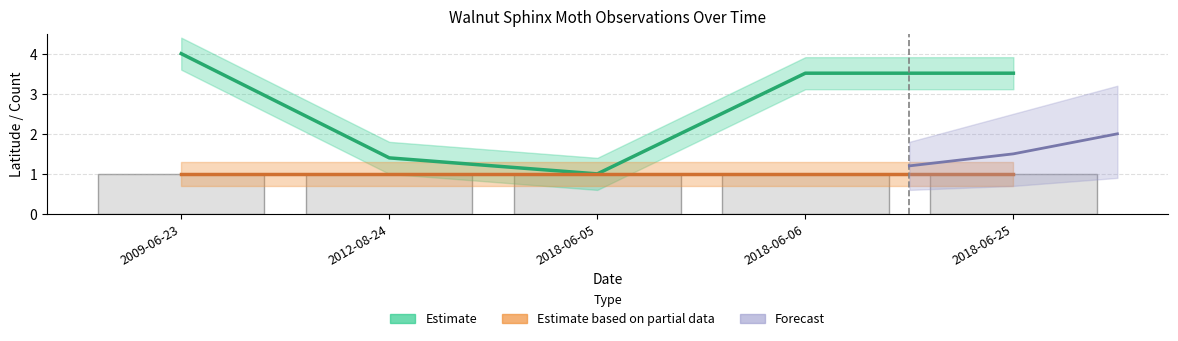

Is it true that the value at 2018-06-25 is 3.5?

True